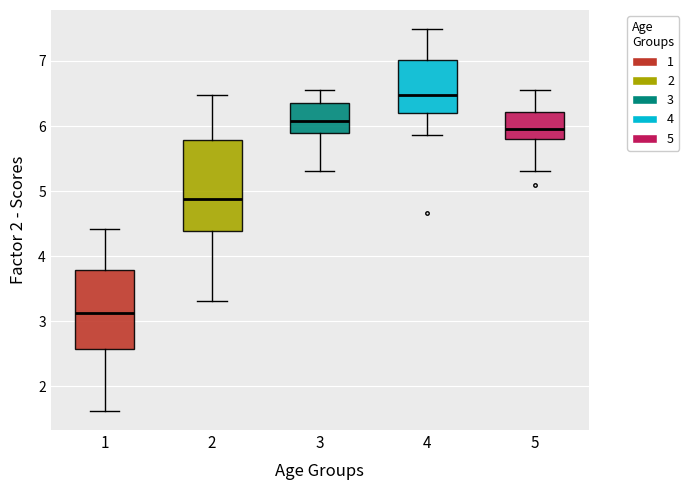

Which box is the tallest, from its lower edge to its upper edge?

2